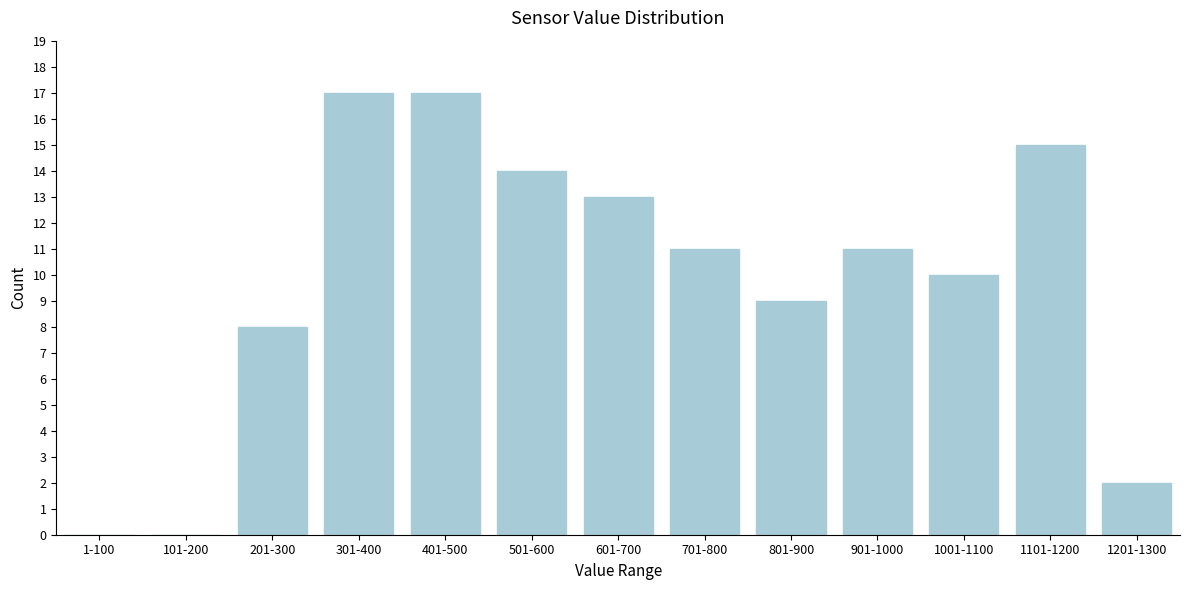

Reading left to right, transcribe all the data shown in this chart.

1-100=0	101-200=0	201-300=8	301-400=17	401-500=17	501-600=14	601-700=13	701-800=11	801-900=9	901-1000=11	1001-1100=10	1101-1200=15	1201-1300=2